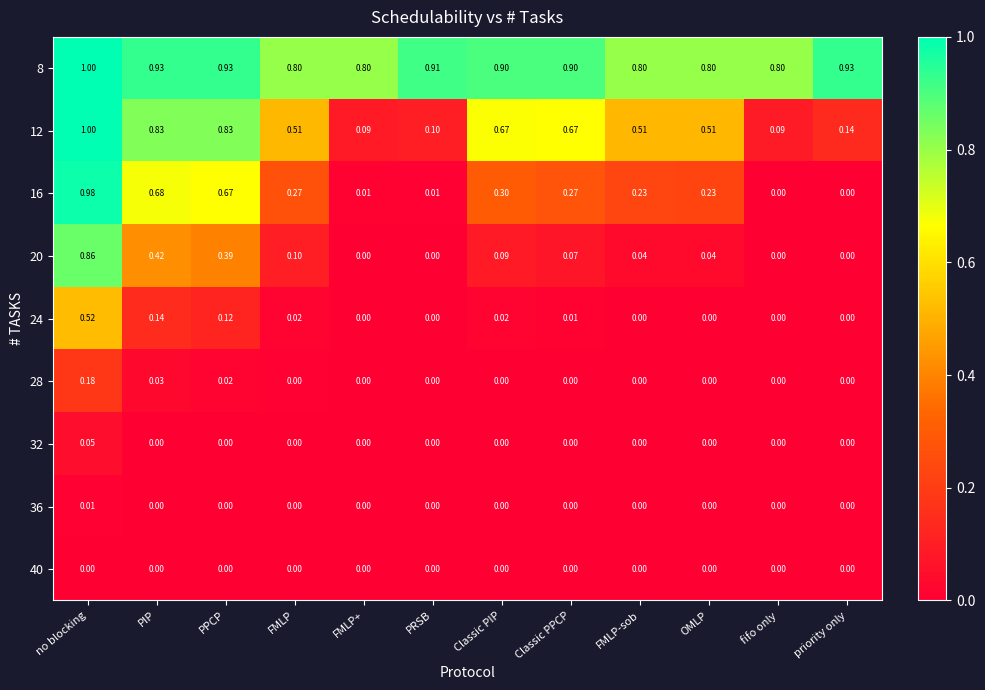

How many data points does each series have?

12